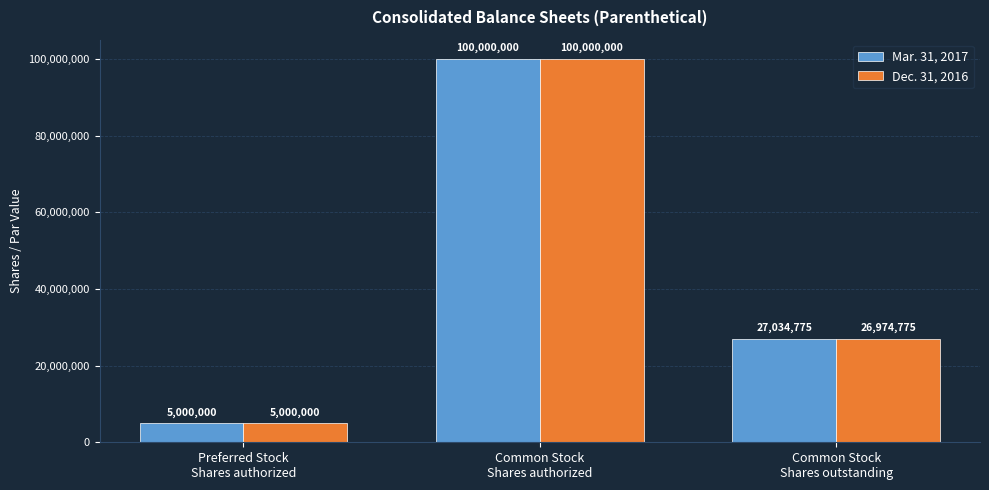

List the series in order of their overall mean, highest first.

Mar. 31, 2017, Dec. 31, 2016